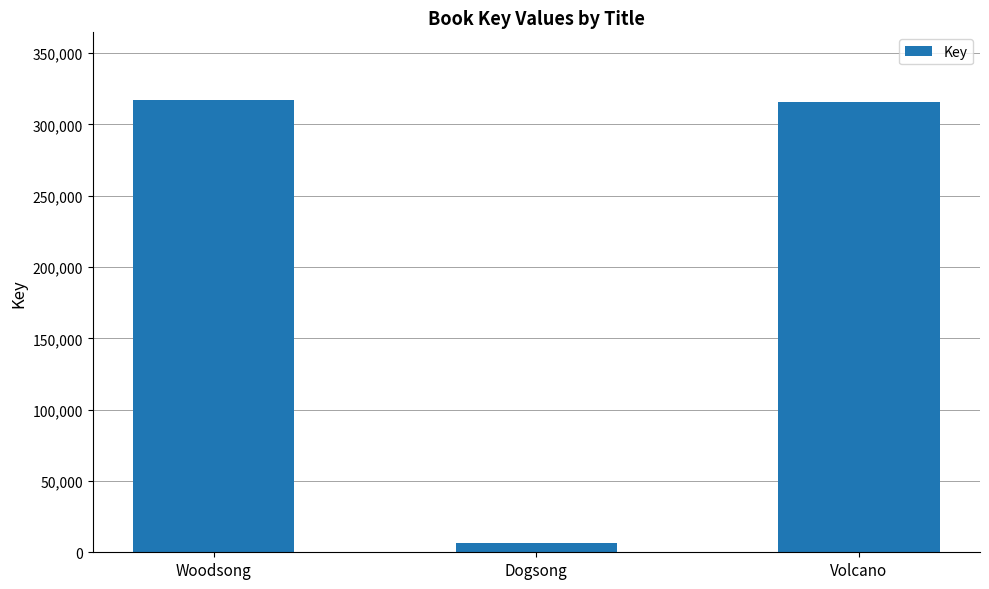

What is the minimum value shown in the chart?

6574